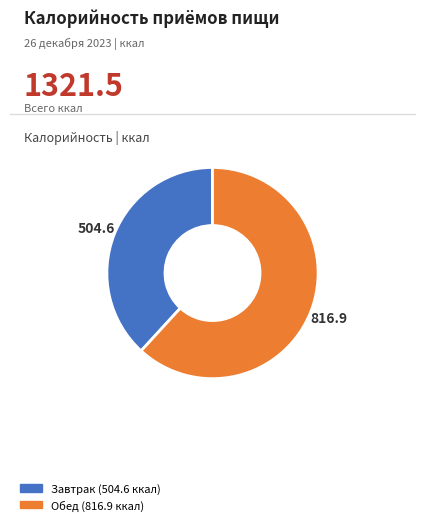

Combined, do Обед and Завтрак account for over 50%?

Yes